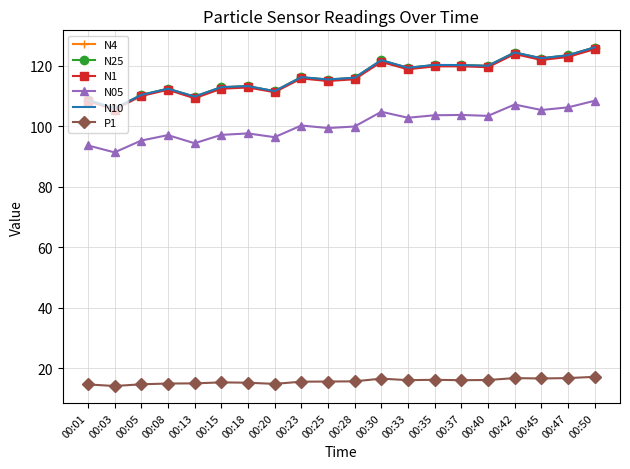

What is the average value of the P1 series?

15.7